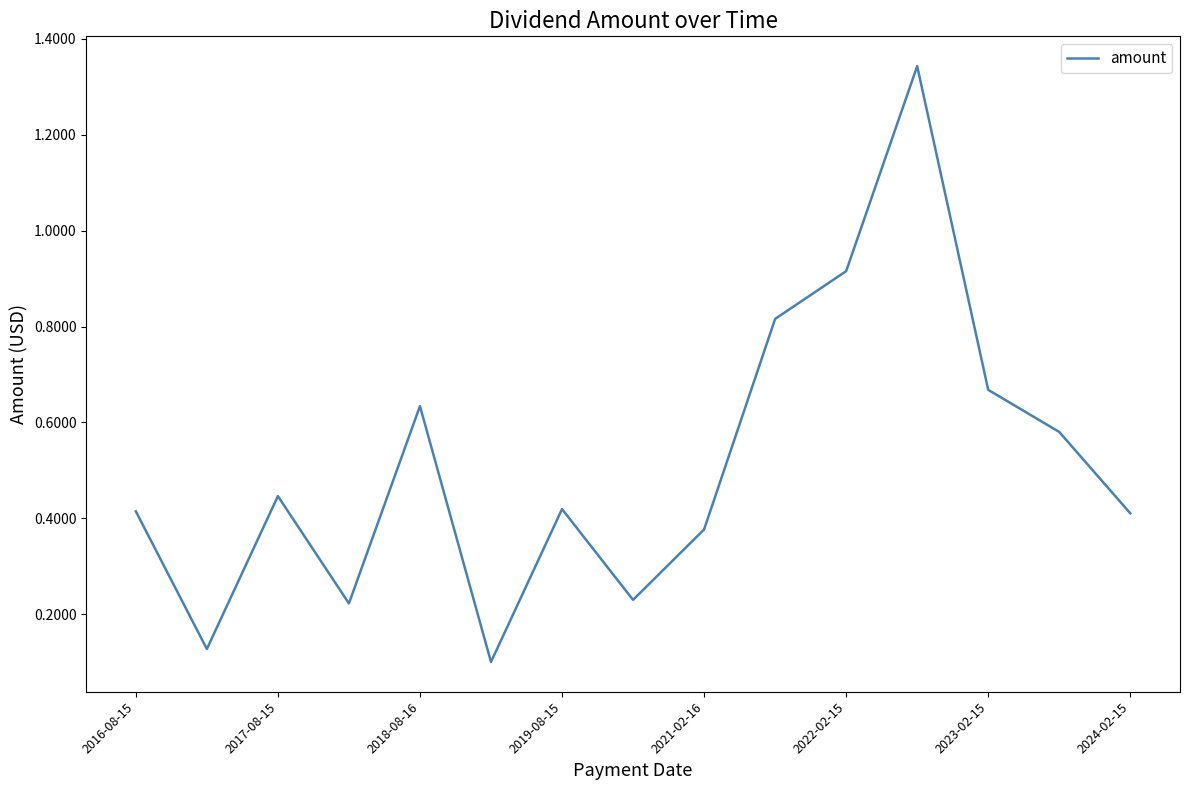

What is the difference between the maximum and minimum values?

1.2